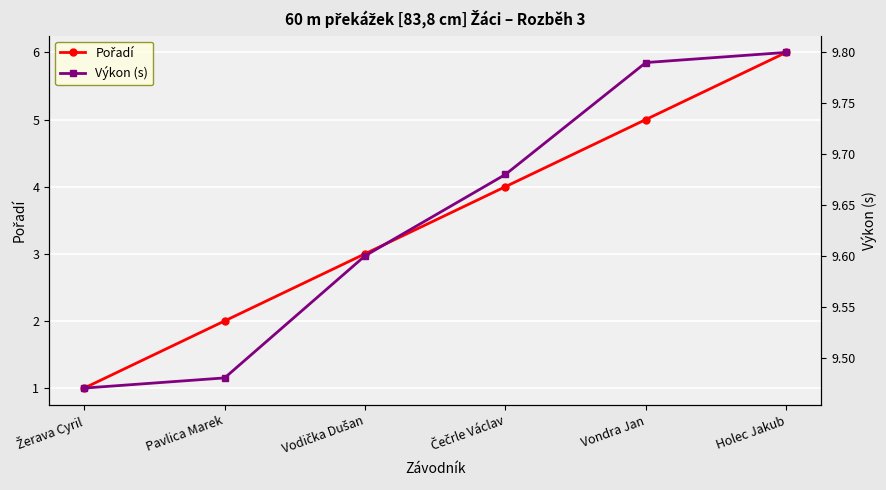

What is the label of the 6th point from the left?

Holec Jakub